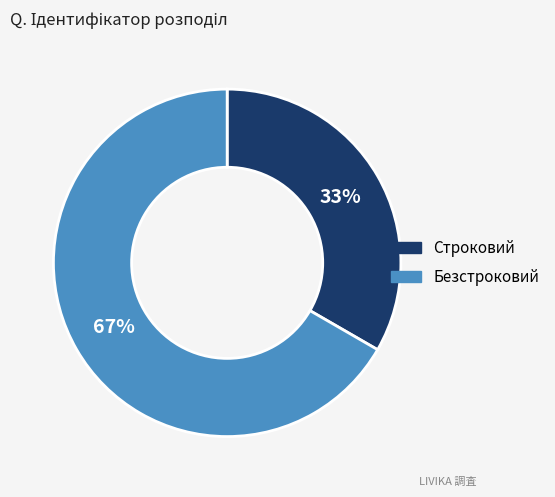

Is the sum of Безстроковий and Строковий greater than half?

Yes